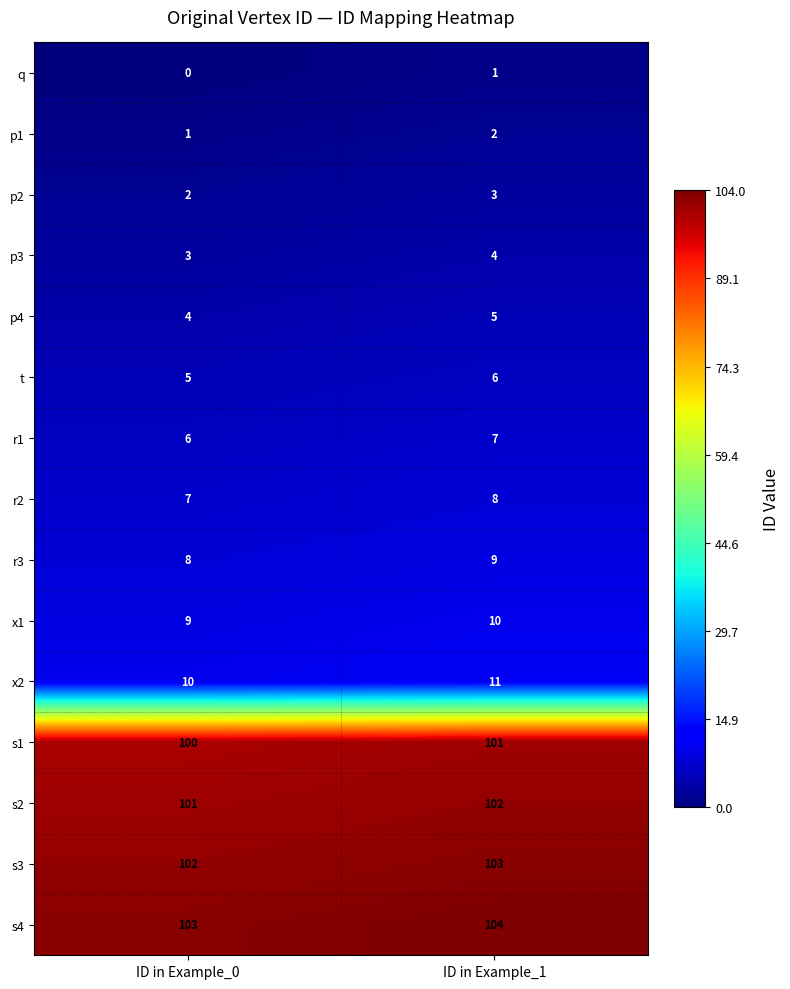

What is the difference between the highest and lowest values at ID in Example_1?

103